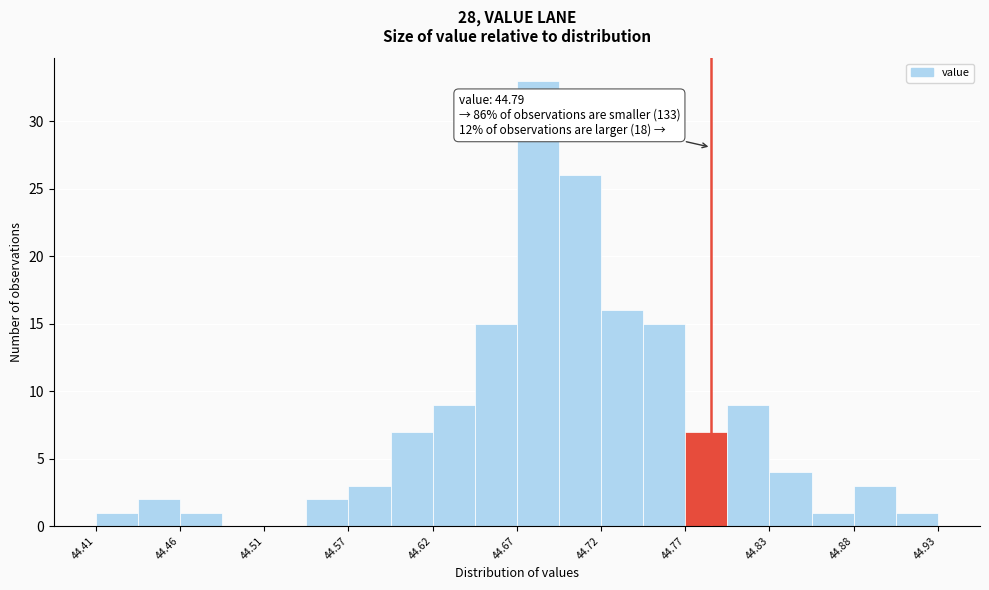

Around what value on the x-axis is the tallest bar? Give the approximate position of its centre, as read against the axis.

44.68